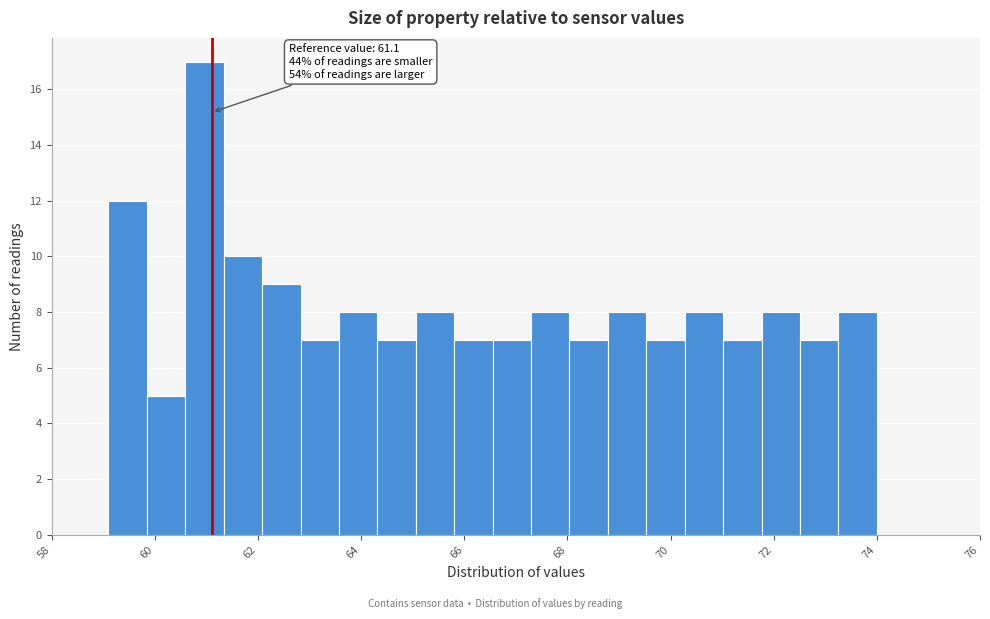

Read against the x-axis, roughly where is the centre of the tallest bar?

61.0